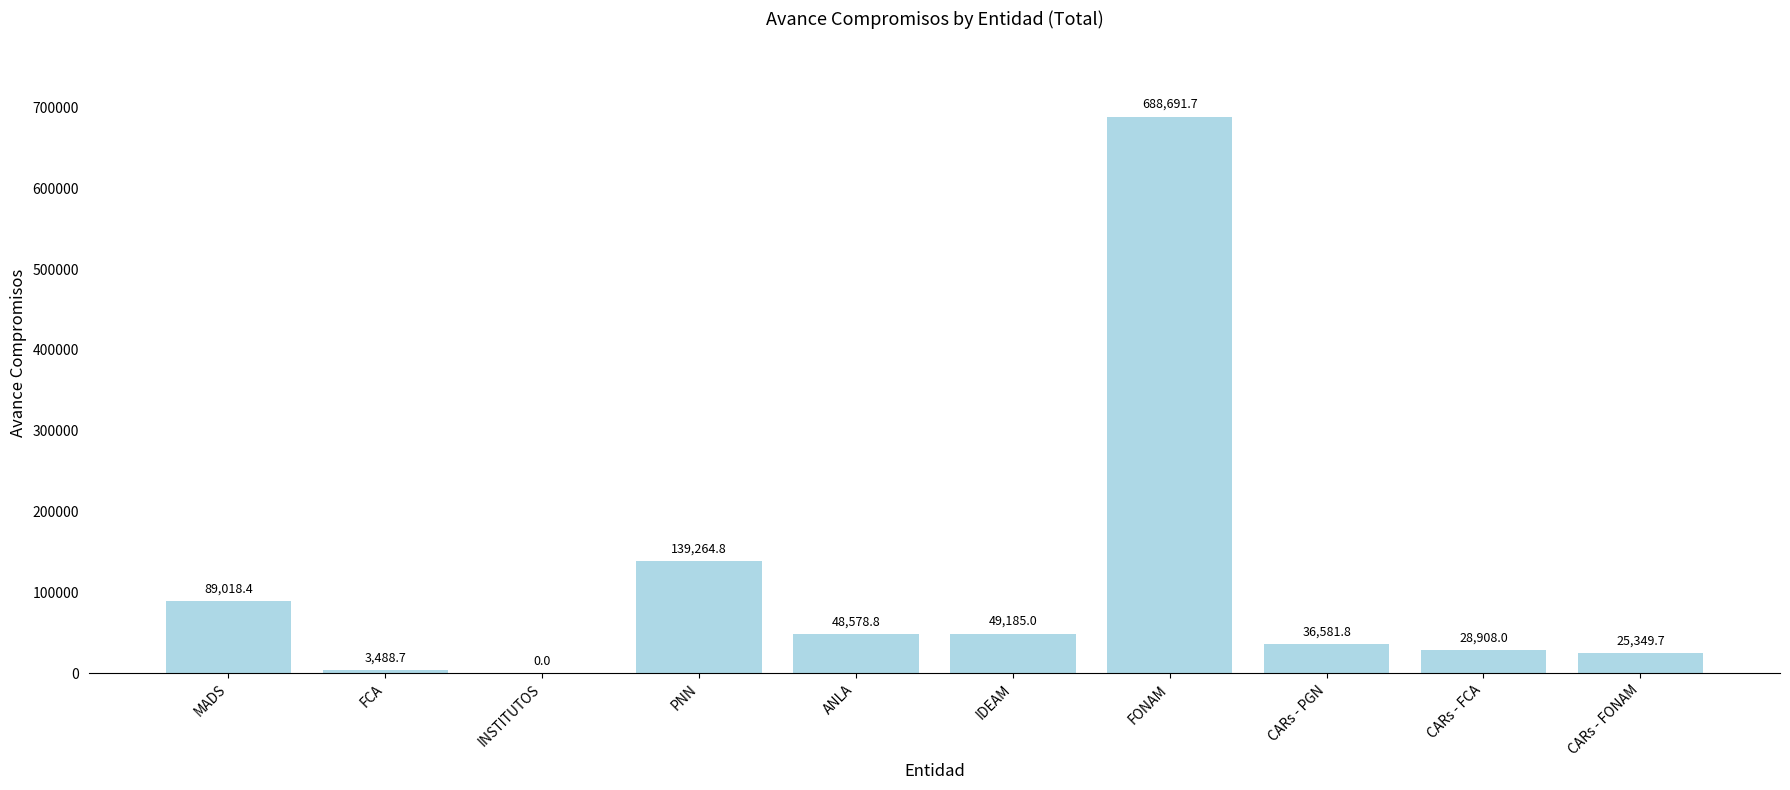

What is the change in value from PNN to IDEAM?

-90079.8